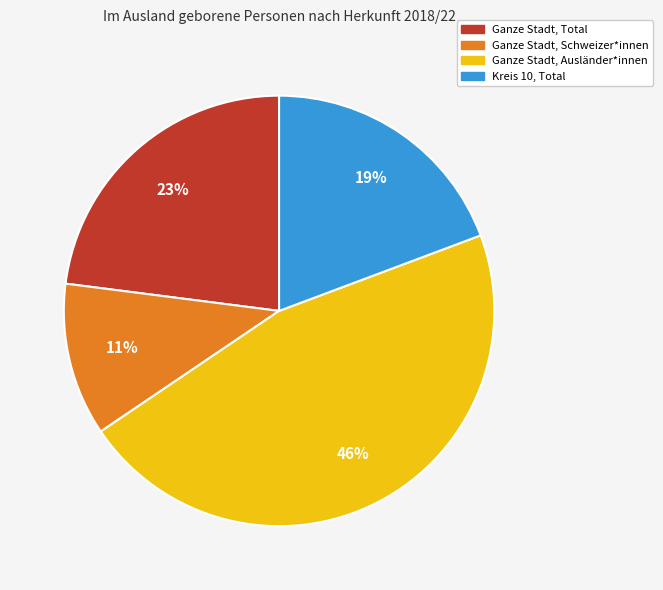

To the nearest percent, what percentage of the pie is Ganze Stadt, Total?

23%